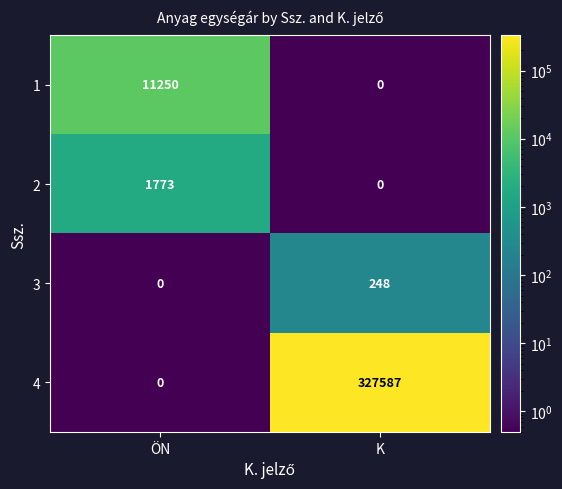

Read the 3 value at K, to the nearest 10.

250